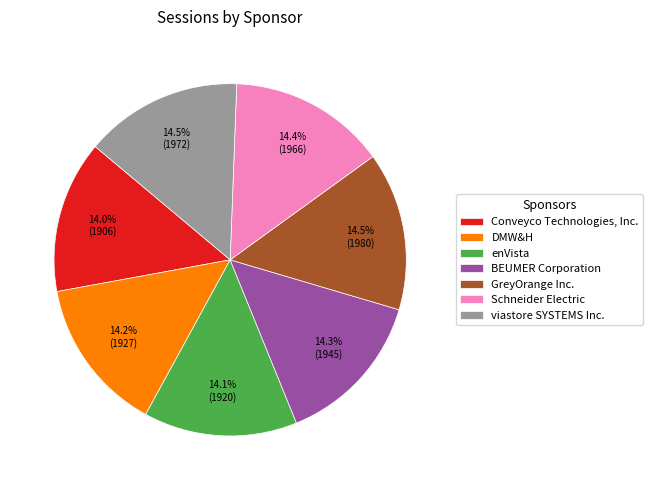

What is the ratio of the value at viastore SYSTEMS Inc. to the value at Conveyco Technologies, Inc.?

1.0